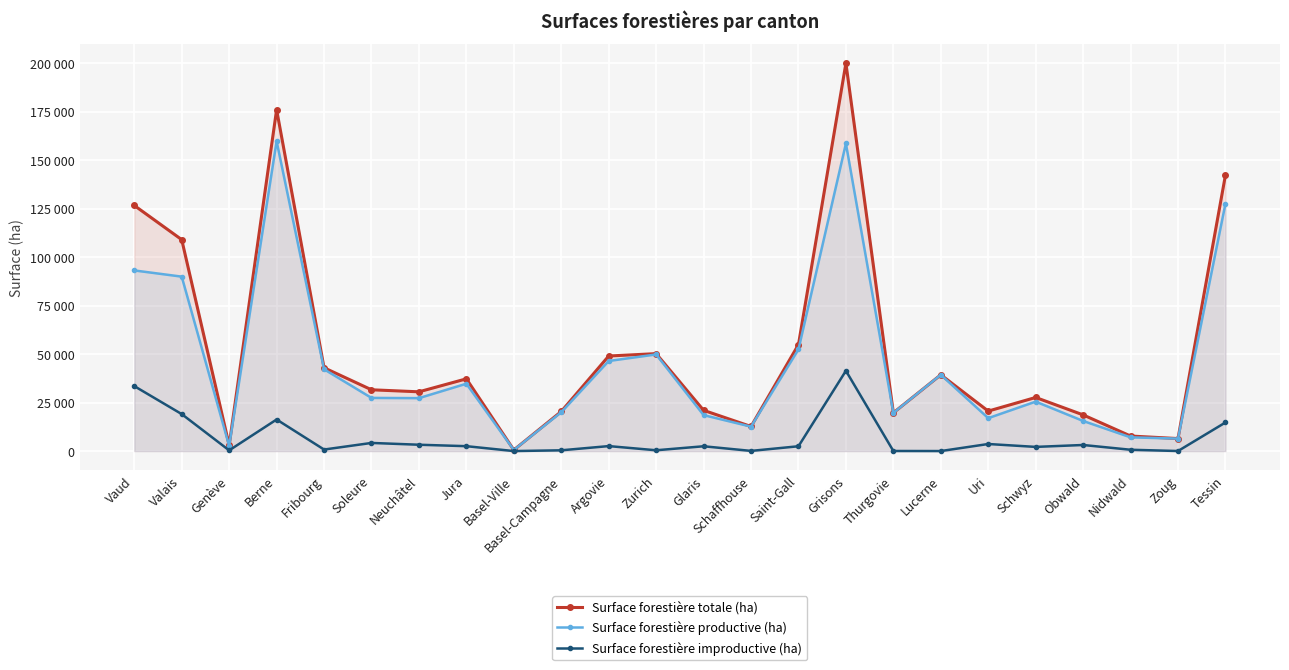

Reading left to right, what are all the values shown in this chart?

Surface forestière totale (ha): 126641	109009	3005	176070	42959	31602	30556	37252	561	20412	49016	50243	21017	12677	54931	200002	19717	39340	20616	27643	18659	7758	6447	142293
Surface forestière productive (ha): 93142	89946	2646	159795	42173	27409	27291	34730	561	20018	46453	49829	18545	12590	52451	158603	19677	39331	16975	25492	15526	7079	6424	127551
Surface forestière improductive (ha): 33499	19063	359	16275	786	4193	3265	2522	0	394	2563	414	2472	87	2480	41399	40	9	3641	2151	3133	679	23	14742